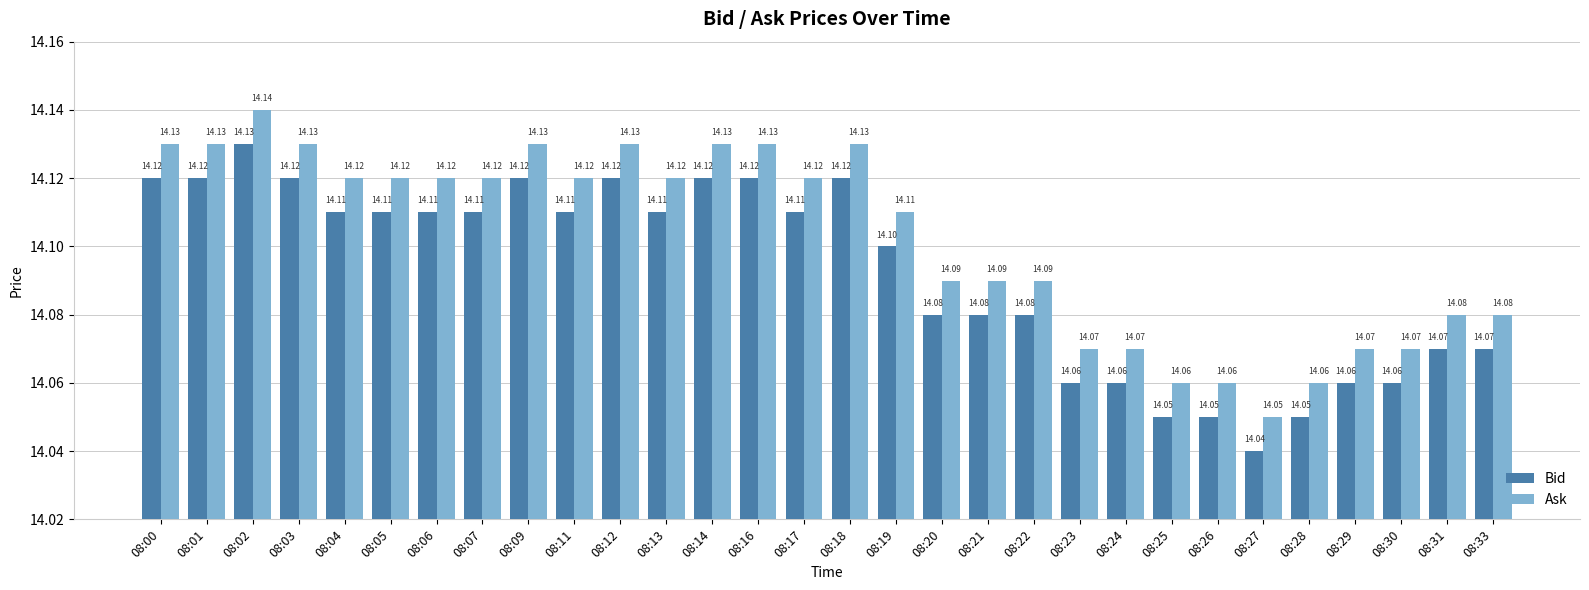

Which label corresponds to the largest value in the chart?

08:02